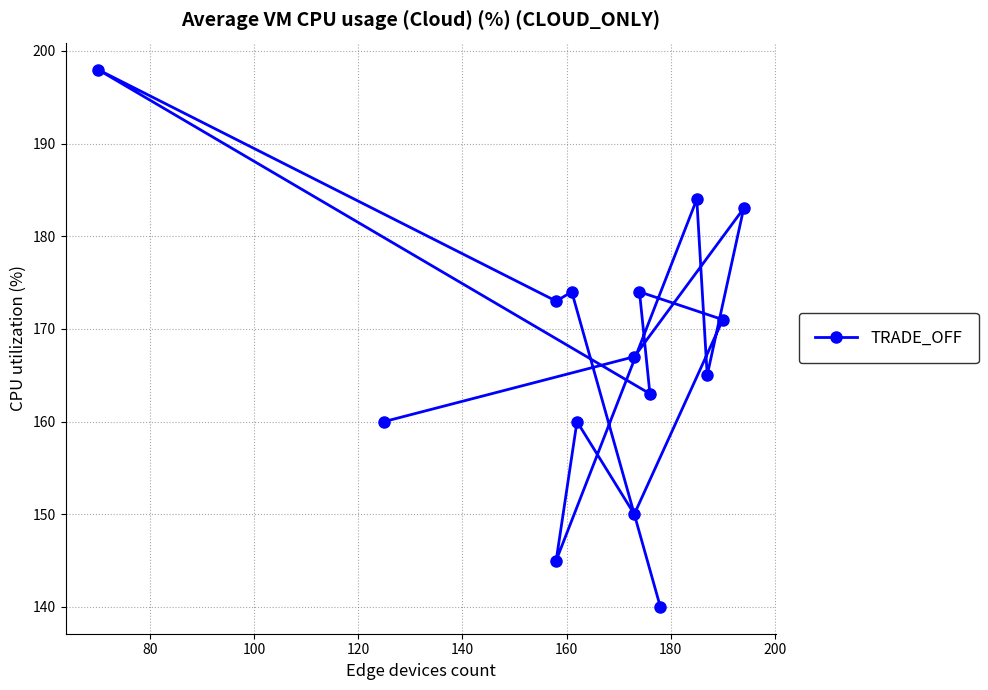

Does the chart have visible grid lines?

Yes